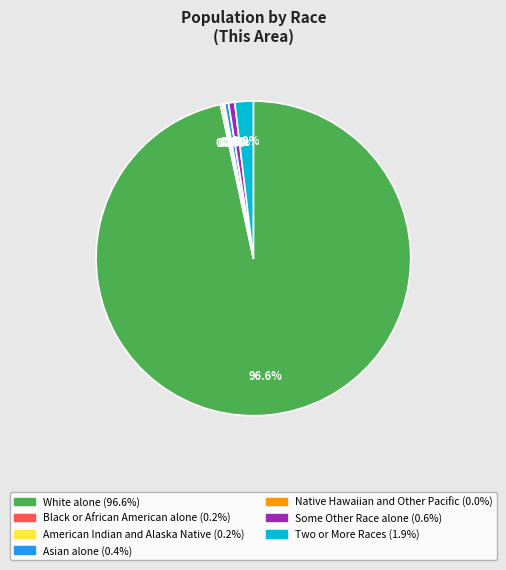

What is the total percentage of White alone and Asian alone?

97.1%